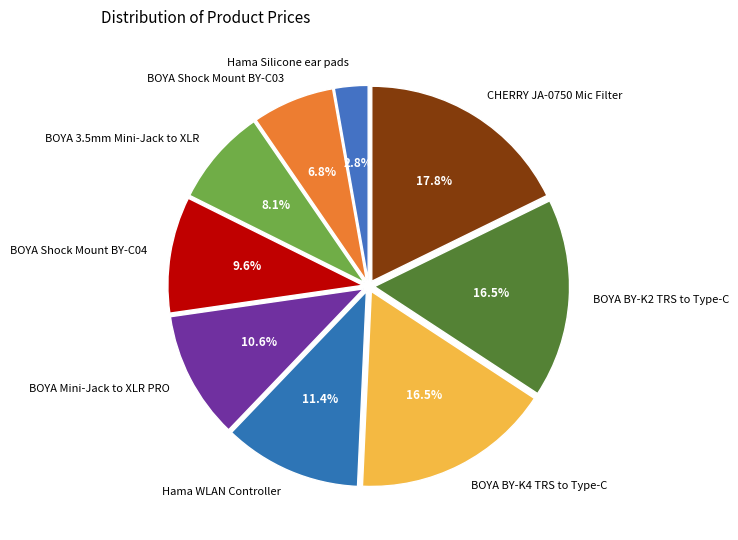

What percentage is the BOYA Mini-Jack to XLR PRO slice, to the nearest percent?

11%